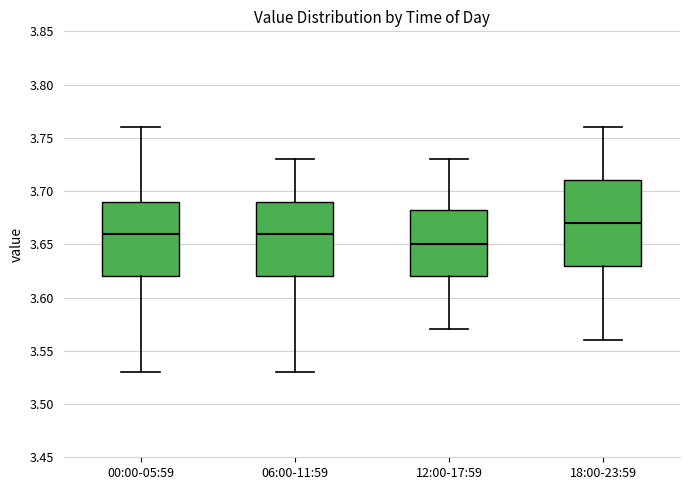

Reading left to right, transcribe this box plot: for each box, give where its median line is, the range the box spans, and where its two whiskers end, as read against the y-axis. The values are not printed on the chart, so give them approximately, as read against the axis.

00:00-05:59: median 3.660, box 3.620 to 3.690, whiskers 3.530 to 3.760
06:00-11:59: median 3.660, box 3.620 to 3.690, whiskers 3.530 to 3.730
12:00-17:59: median 3.650, box 3.620 to 3.685, whiskers 3.570 to 3.730
18:00-23:59: median 3.670, box 3.630 to 3.710, whiskers 3.560 to 3.760